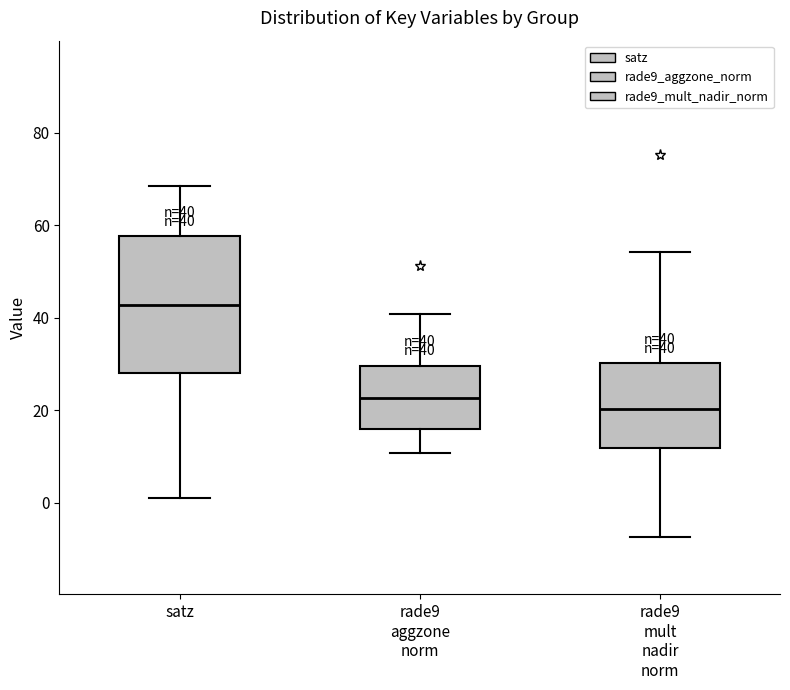

Which box is the tallest, from its lower edge to its upper edge?

satz